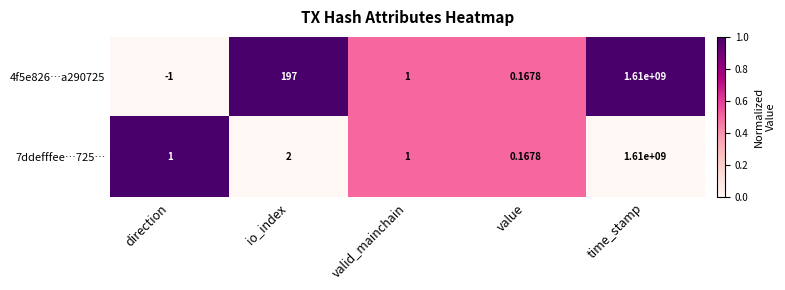

At which category is the sum across all series the highest?

time_stamp